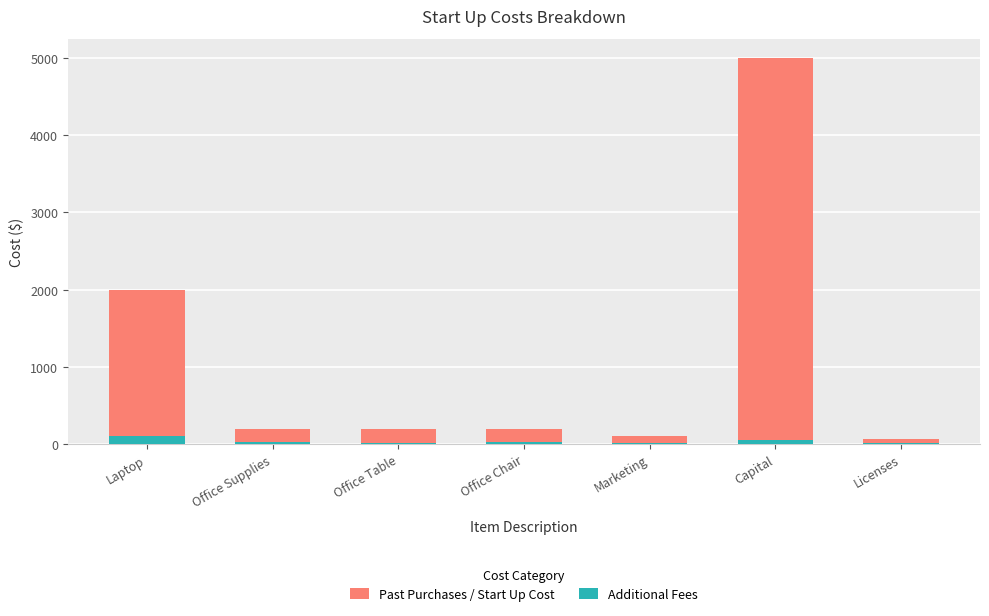

Which series has the largest range (max minus min)?

Past Purchases / Start Up Cost